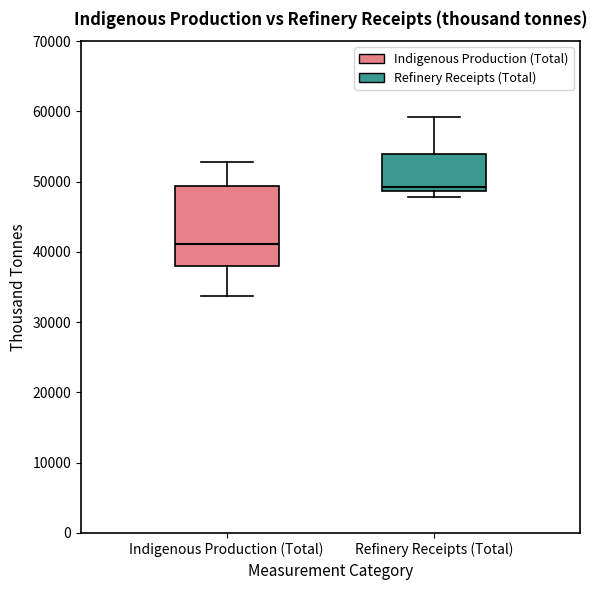

Which box has the highest median line?

Refinery Receipts (Total)